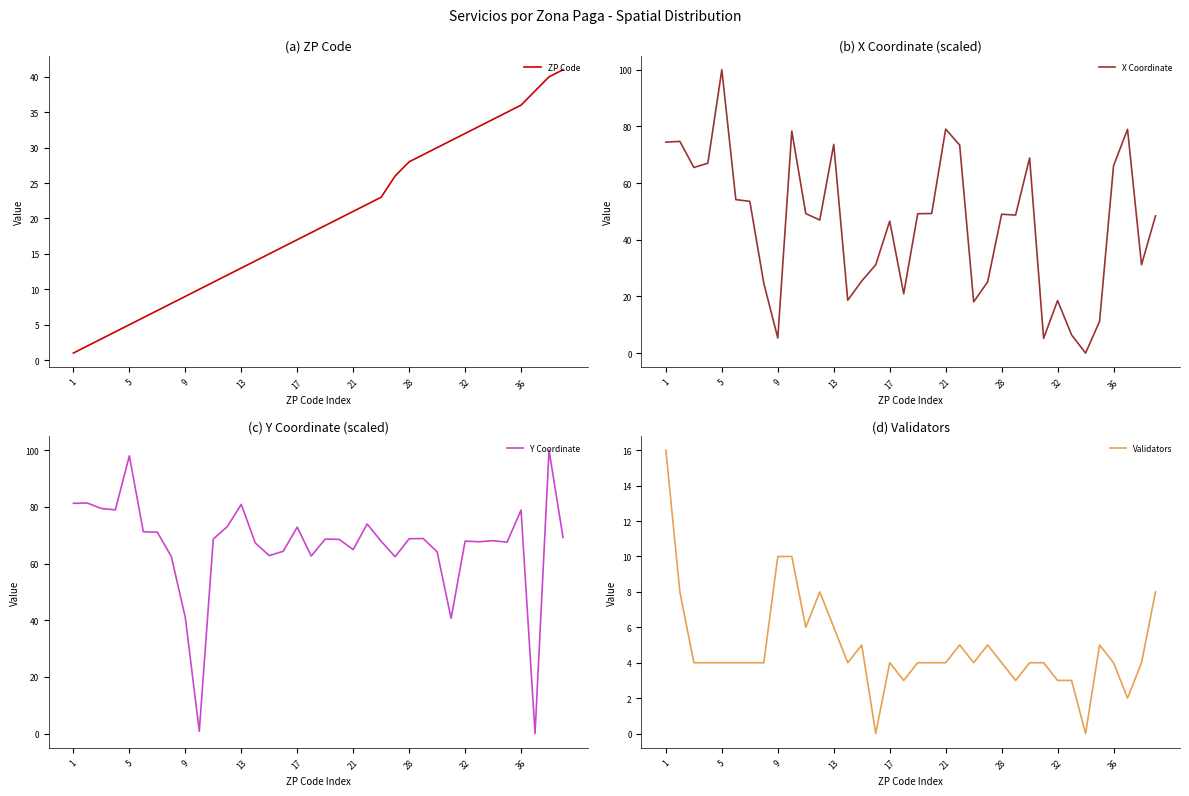

At which label does Y Coordinate first exceed 68?

1